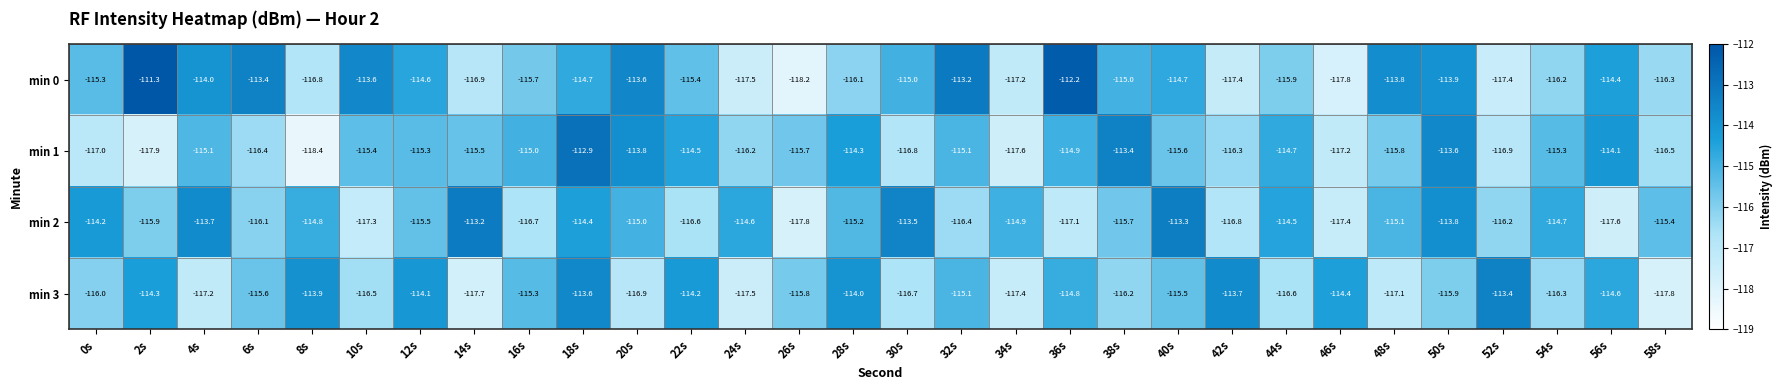

How many series are shown in this chart?

4